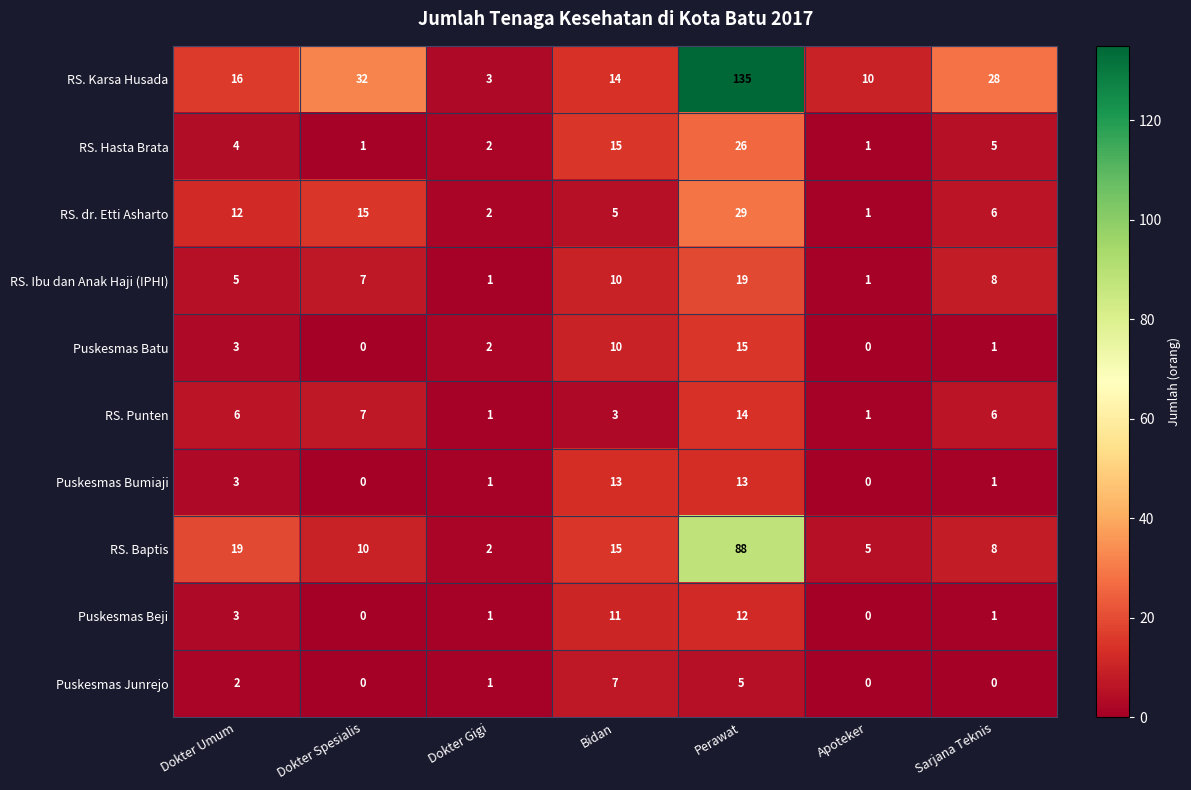

How many values in Puskesmas Bumiaji are above zero?

5